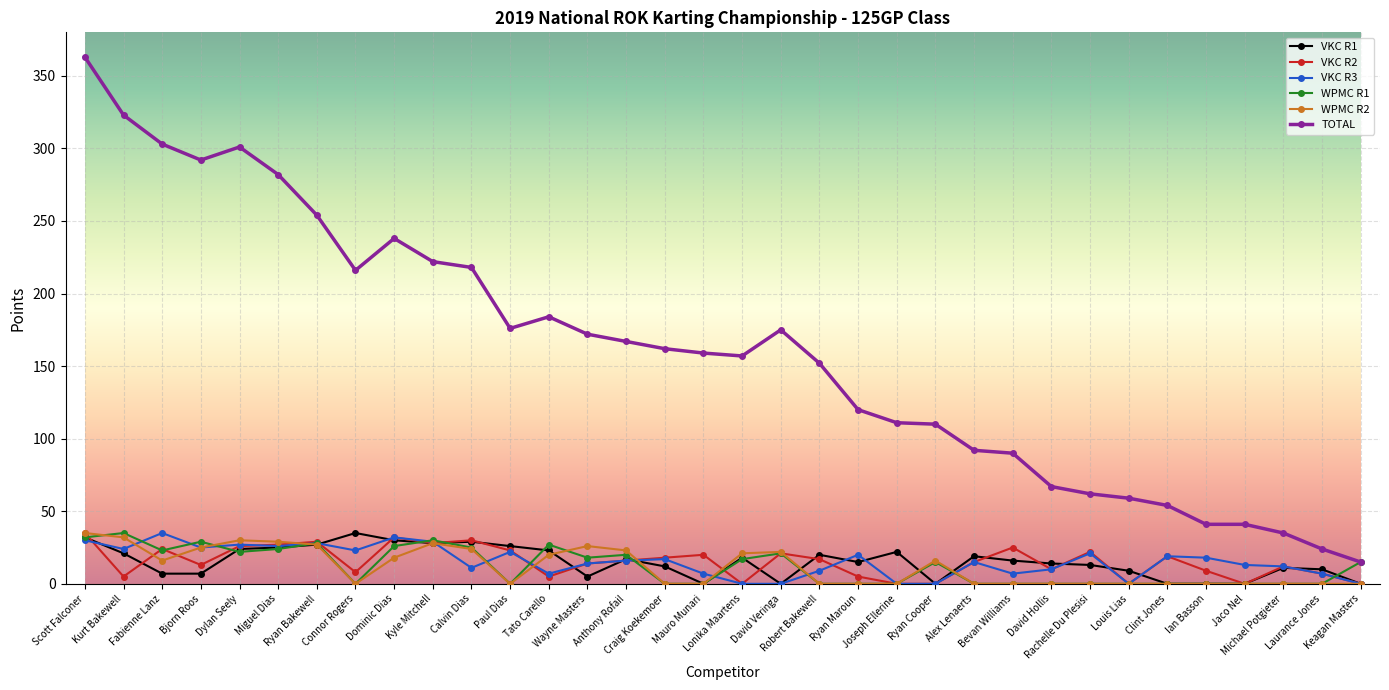

True or false: WPMC R1 has more than 2 interior local peaks.

True